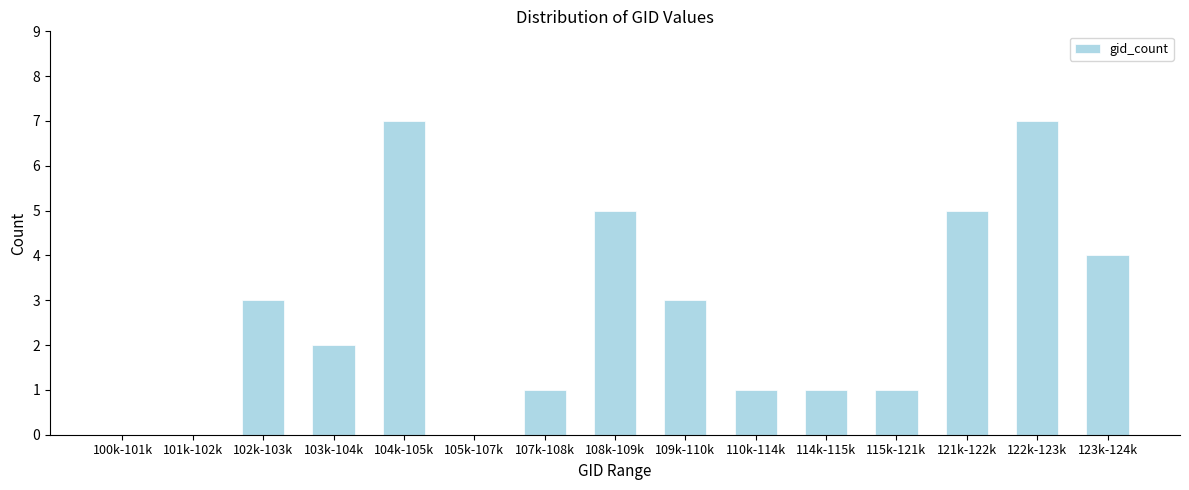

Reading left to right, what are all the values shown in this chart?

100k-101k=0	101k-102k=0	102k-103k=3	103k-104k=2	104k-105k=7	105k-107k=0	107k-108k=1	108k-109k=5	109k-110k=3	110k-114k=1	114k-115k=1	115k-121k=1	121k-122k=5	122k-123k=7	123k-124k=4